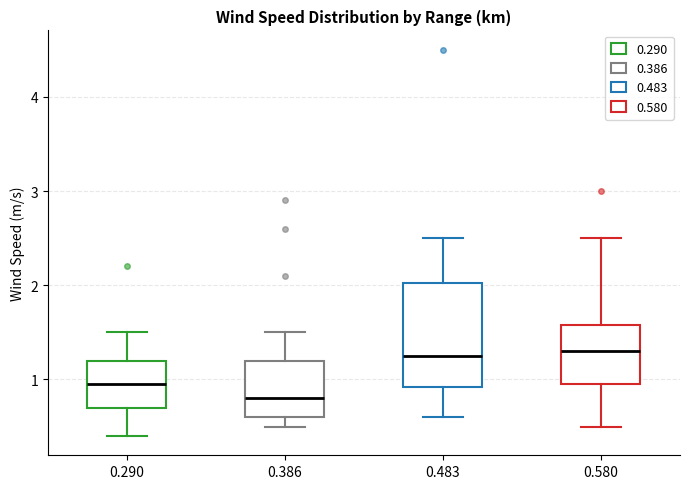

Reading left to right, transcribe this box plot: for each box, give where its median line is, the range the box spans, and where its two whiskers end, as read against the y-axis. The values are not printed on the chart, so give them approximately, as read against the axis.

0.290: median 1.0, box 0.7 to 1.2, whiskers 0.4 to 1.5
0.386: median 0.8, box 0.6 to 1.2, whiskers 0.5 to 1.5
0.483: median 1.3, box 0.9 to 2.0, whiskers 0.6 to 2.5
0.580: median 1.3, box 1.0 to 1.6, whiskers 0.5 to 2.5